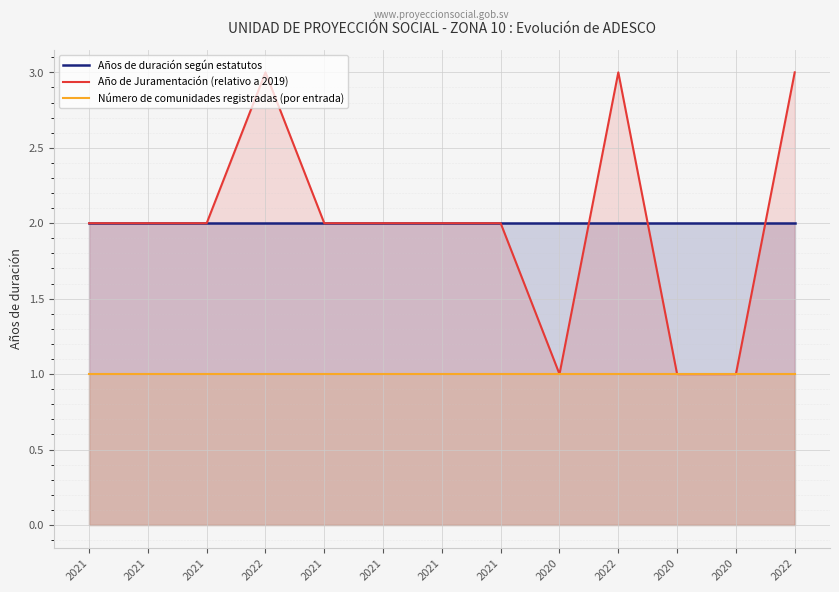

At 2021, list the series in order from largest to smallest.

Años de duración según estatutos, Año de Juramentación (relativo a 2019), Número de comunidades registradas (por entrada)